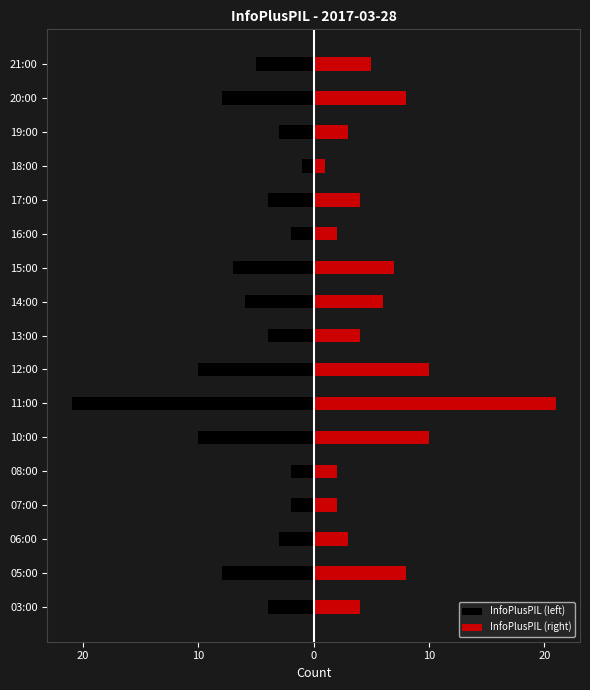

How many categories are shown in the chart?

17